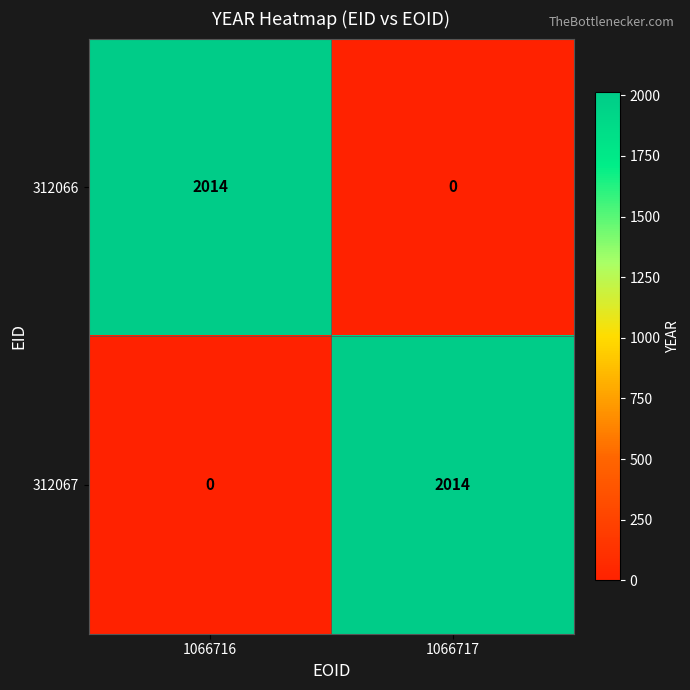

At how many categories does at least one series exceed 135?

2